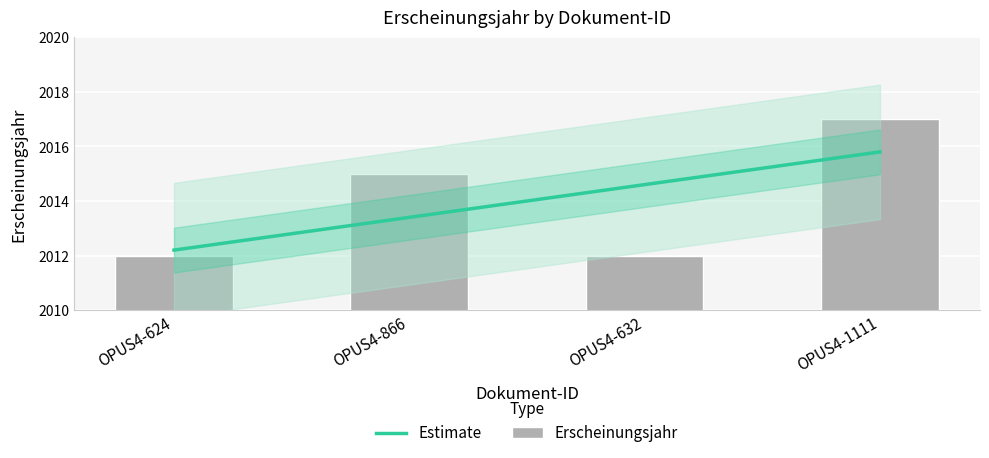

True or false: the data shows 593 at OPUS4-1111.

False